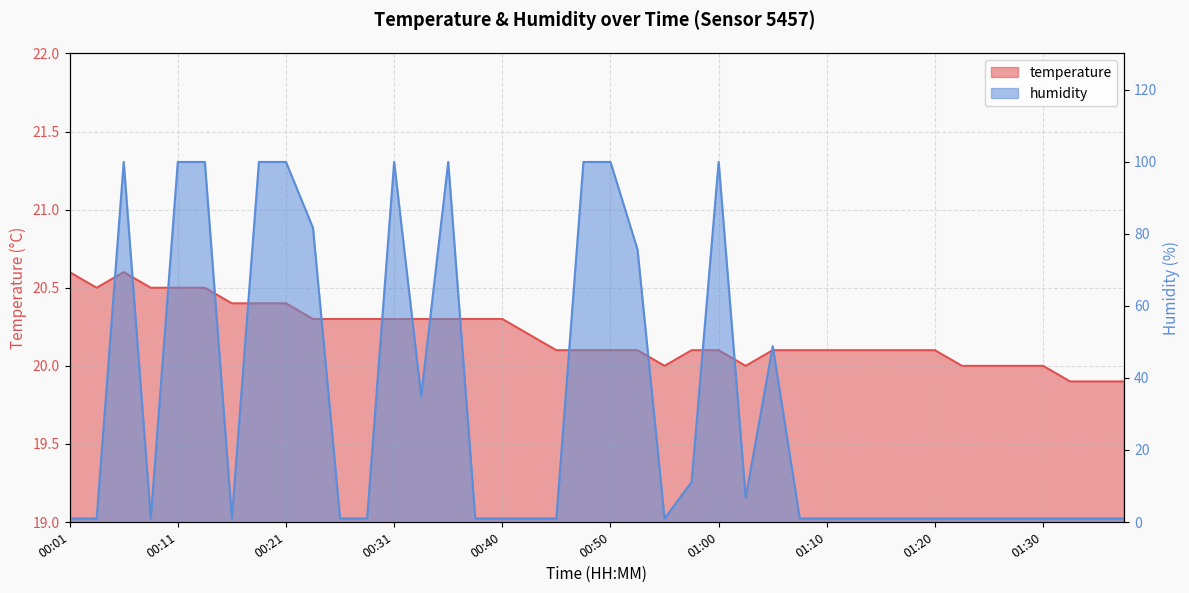

True or false: humidity has a value of 1.0 at 01:23.

True